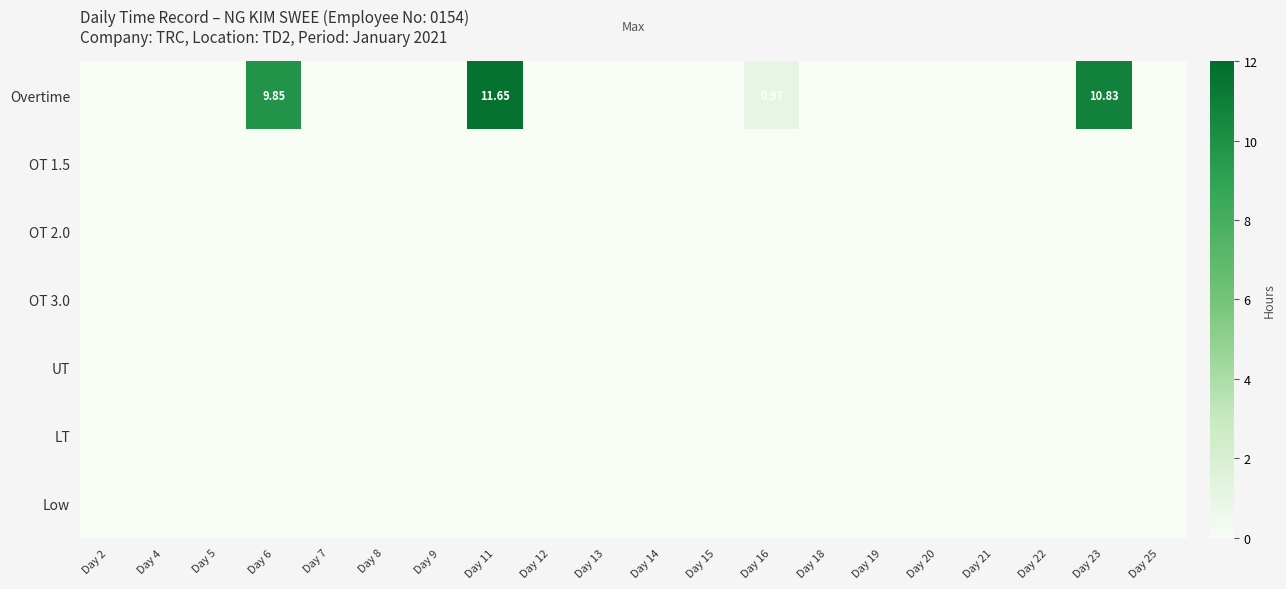

How many categories are shown in the chart?

20